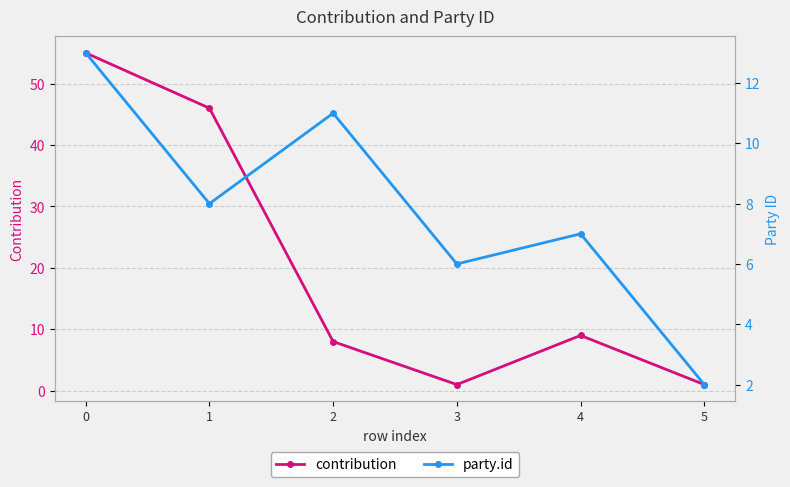

Reading right to left, list all the values displayed in this chart.

contribution: 1	9	1	8	46	55
party.id: 2	7	6	11	8	13